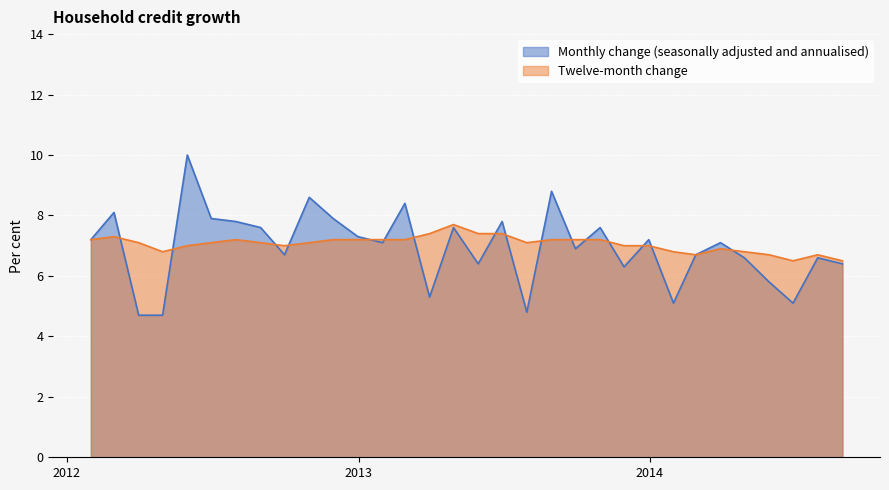

Reading left to right, what are all the values shown in this chart?

Monthly change (seasonally adjusted and annualised): 7.2	8.1	4.7	4.7	10.0	7.9	7.8	7.6	6.7	8.6	7.9	7.3	7.1	8.4	5.3	7.6	6.4	7.8	4.8	8.8	6.9	7.6	6.3	7.2	5.1	6.7	7.1	6.6	5.8	5.1	6.6	6.4
Twelve-month change: 7.2	7.3	7.1	6.8	7.0	7.1	7.2	7.1	7.0	7.1	7.2	7.2	7.2	7.2	7.4	7.7	7.4	7.4	7.1	7.2	7.2	7.2	7.0	7.0	6.8	6.7	6.9	6.8	6.7	6.5	6.7	6.5